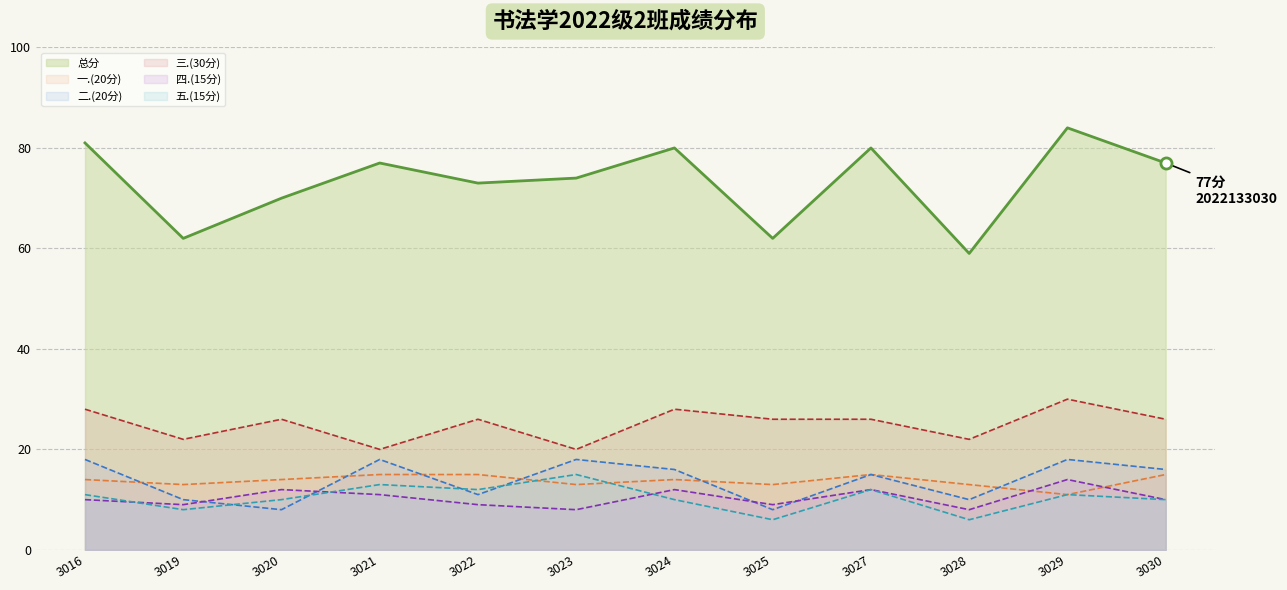

How many interior local peaks does the 三.(30分)_line series have?

4